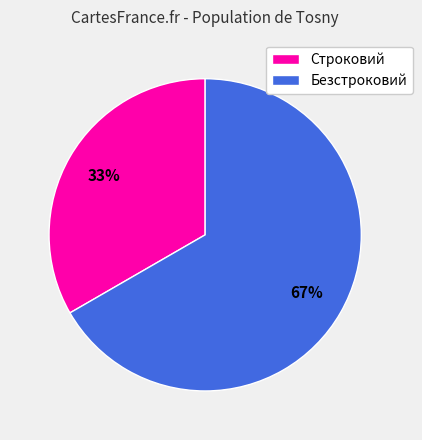

To the nearest percent, what percentage of the pie is Строковий?

33%